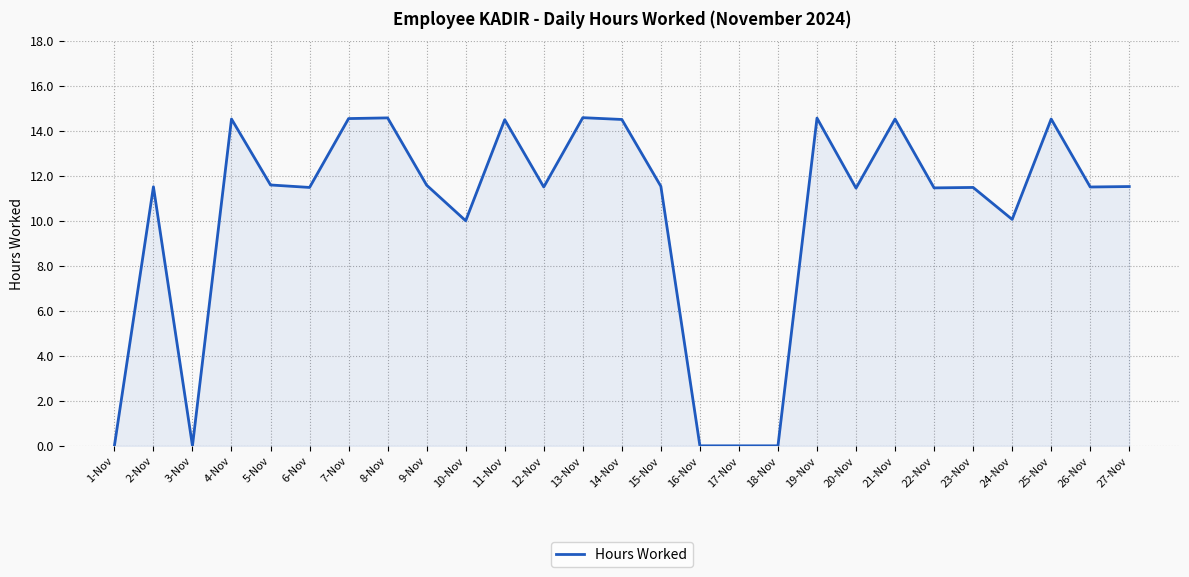

The value at 9-Nov is 16.3. True or false?

False